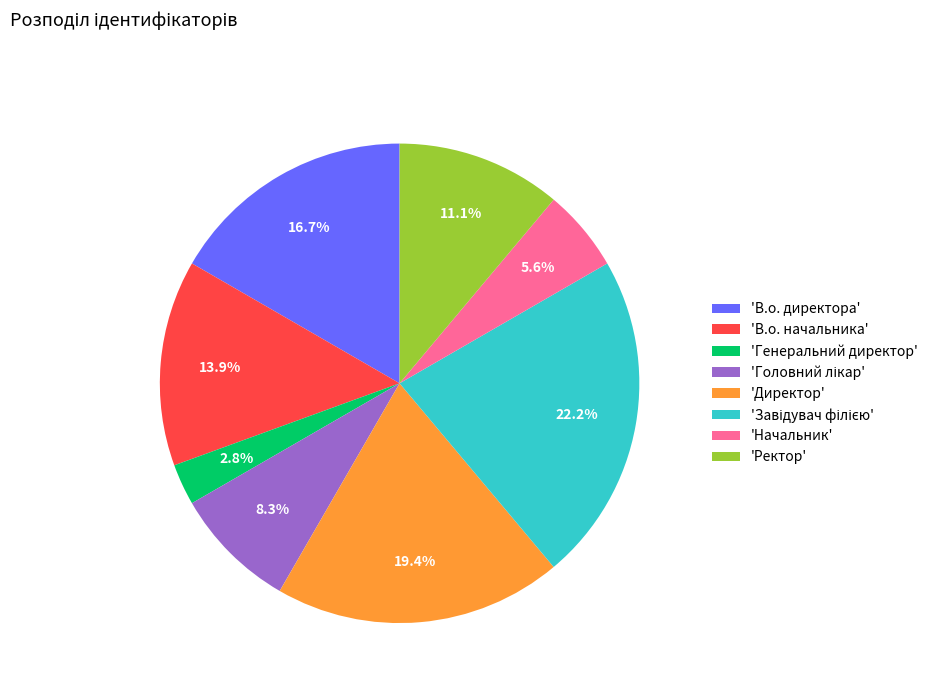

What percentage is NOT represented by 'Директор'?

80.6%